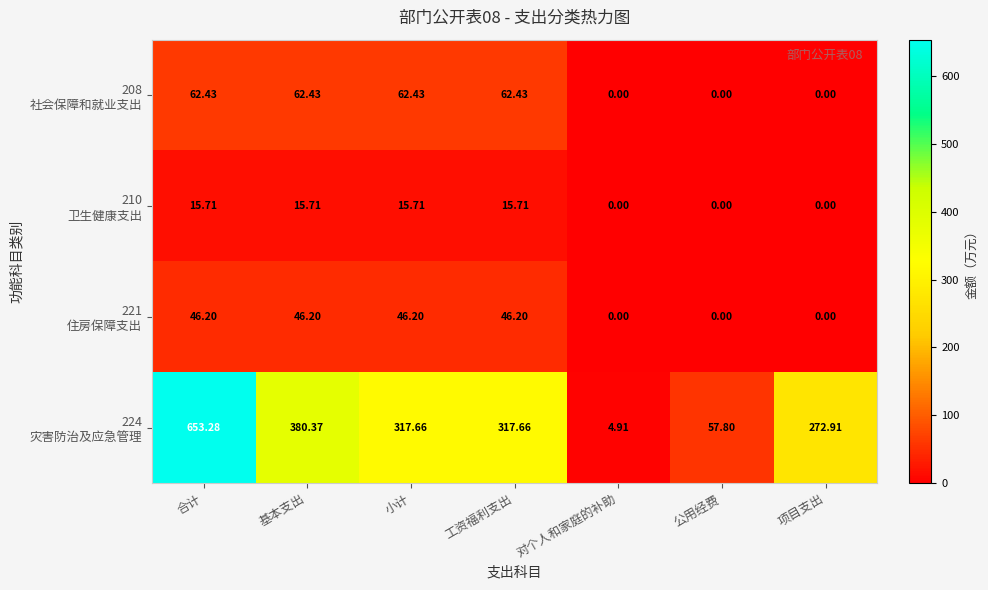

Which label corresponds to the largest value in the chart?

合计